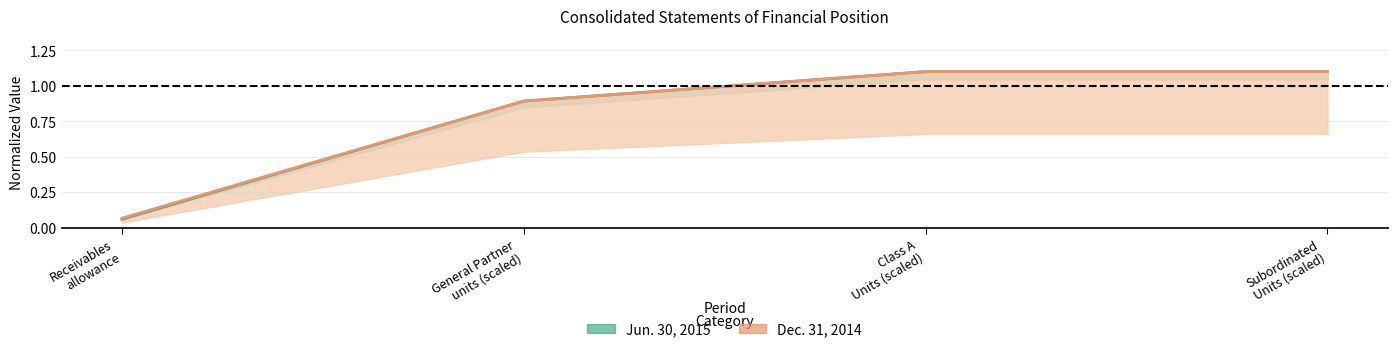

The value of Dec. 31, 2014 at Receivables
allowance is 0.0. True or false?

False